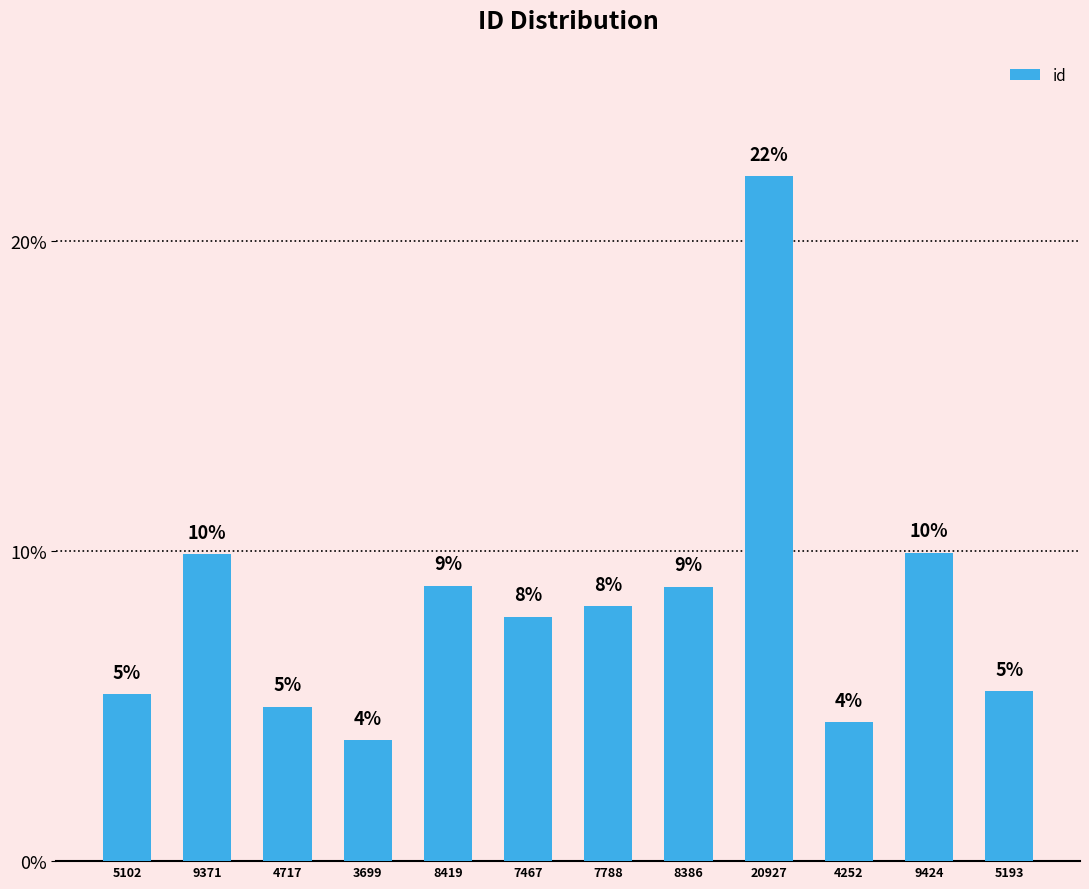

Does the chart contain stacked bars?

No